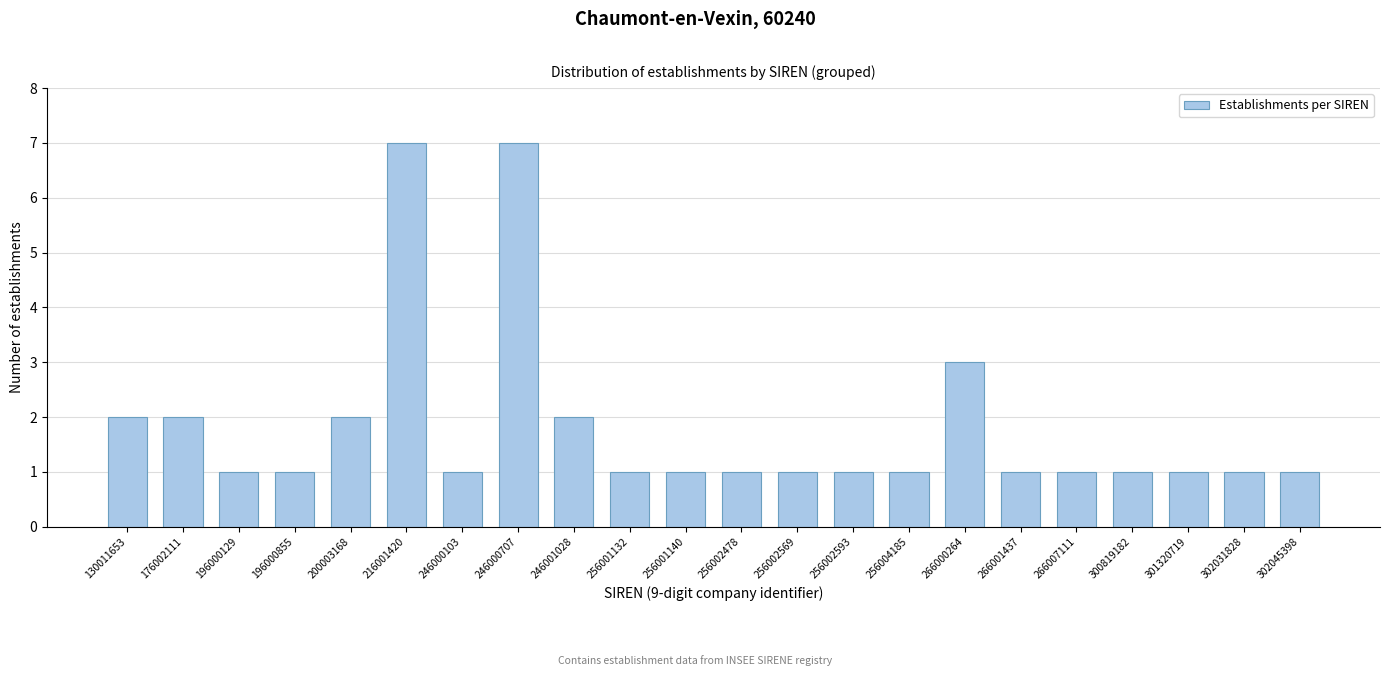

Reading left to right, transcribe all the data shown in this chart.

130011653=2	176002111=2	196000129=1	196000855=1	200003168=2	216001420=7	246000103=1	246000707=7	246001028=2	256001132=1	256001140=1	256002478=1	256002569=1	256002593=1	256004185=1	266000264=3	266001437=1	266007111=1	300819182=1	301320719=1	302031828=1	302045398=1